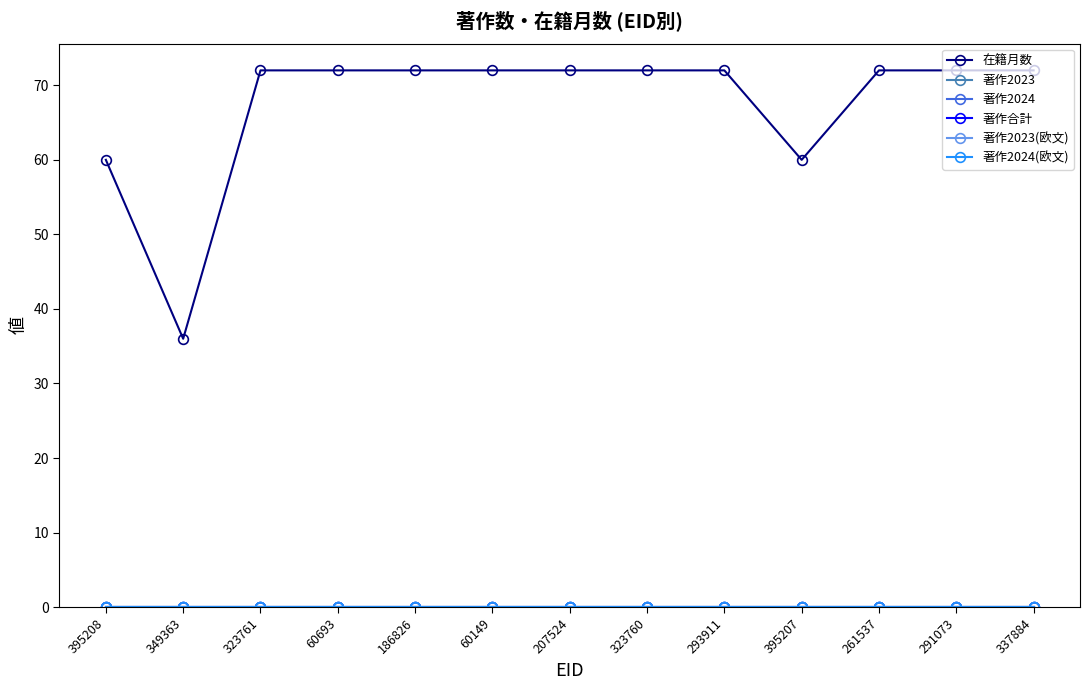

At which label is 著作2024(欧文) closest to 0?

395208